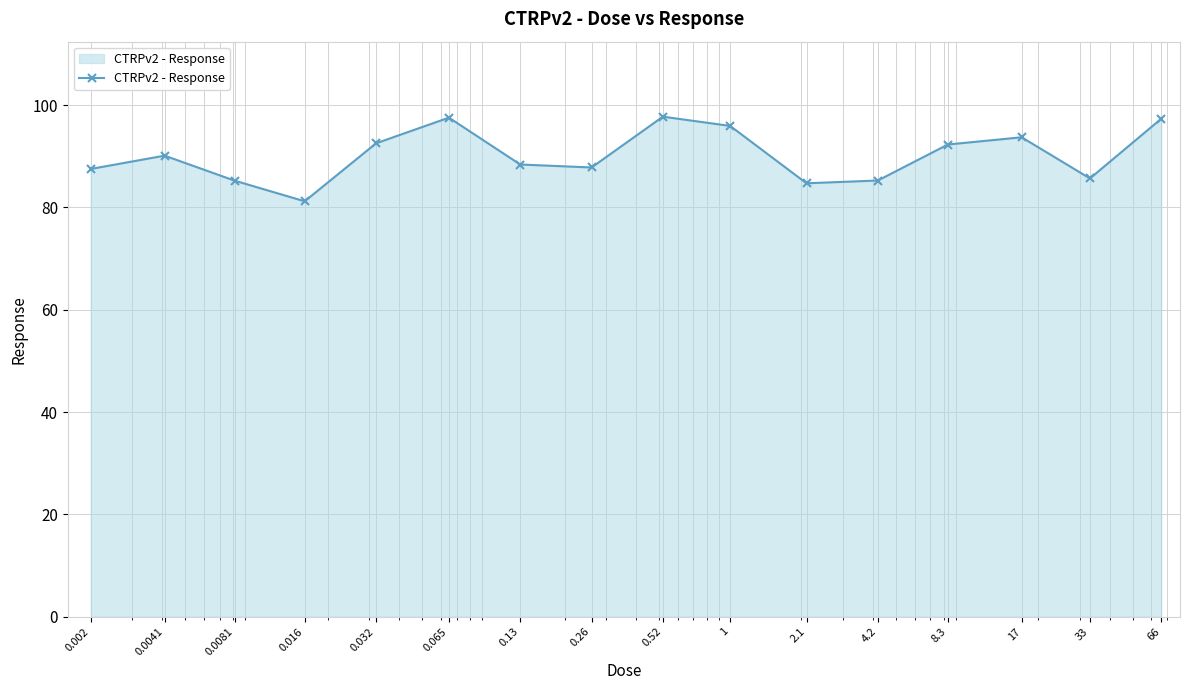

What is the maximum value shown in the chart?

97.7